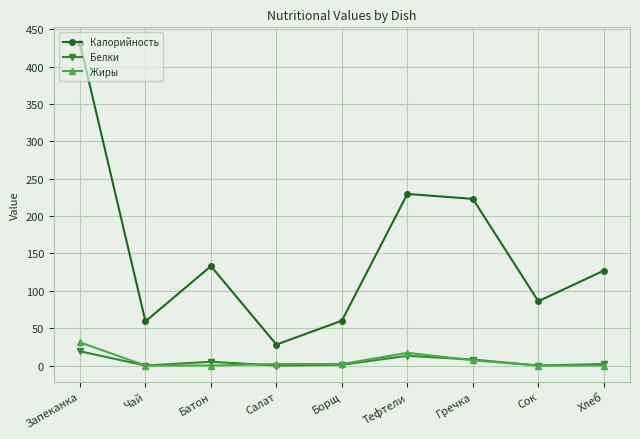

What is the approximate value of Жиры at Запеканка?

31.0